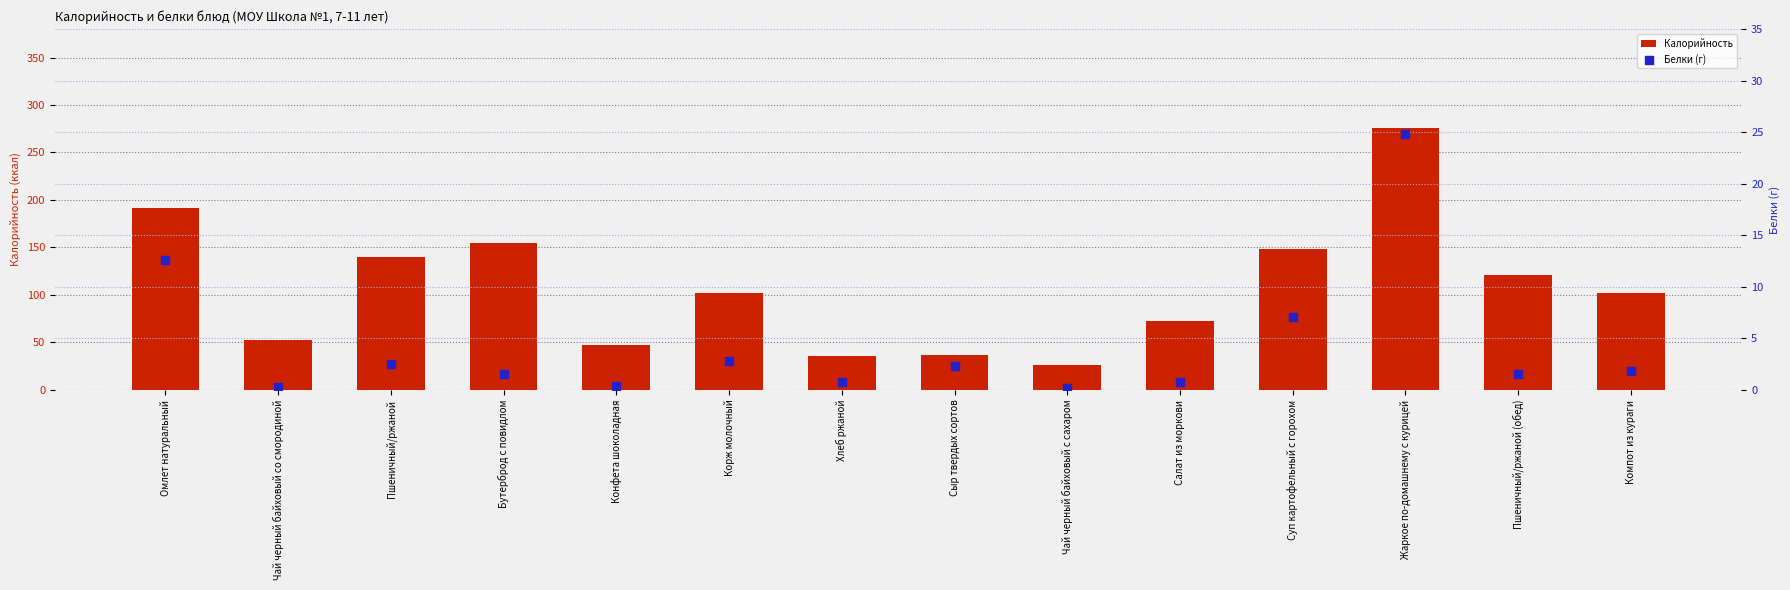

What are all the series names shown in the legend?

Калорийность, Белки (г)